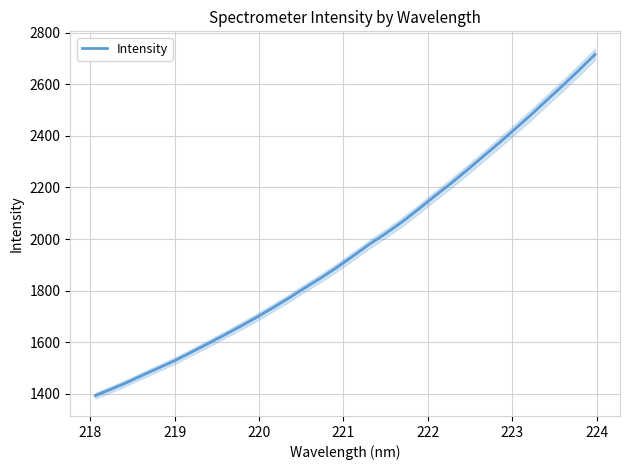

What is the highest value of the Intensity series?

2715.7